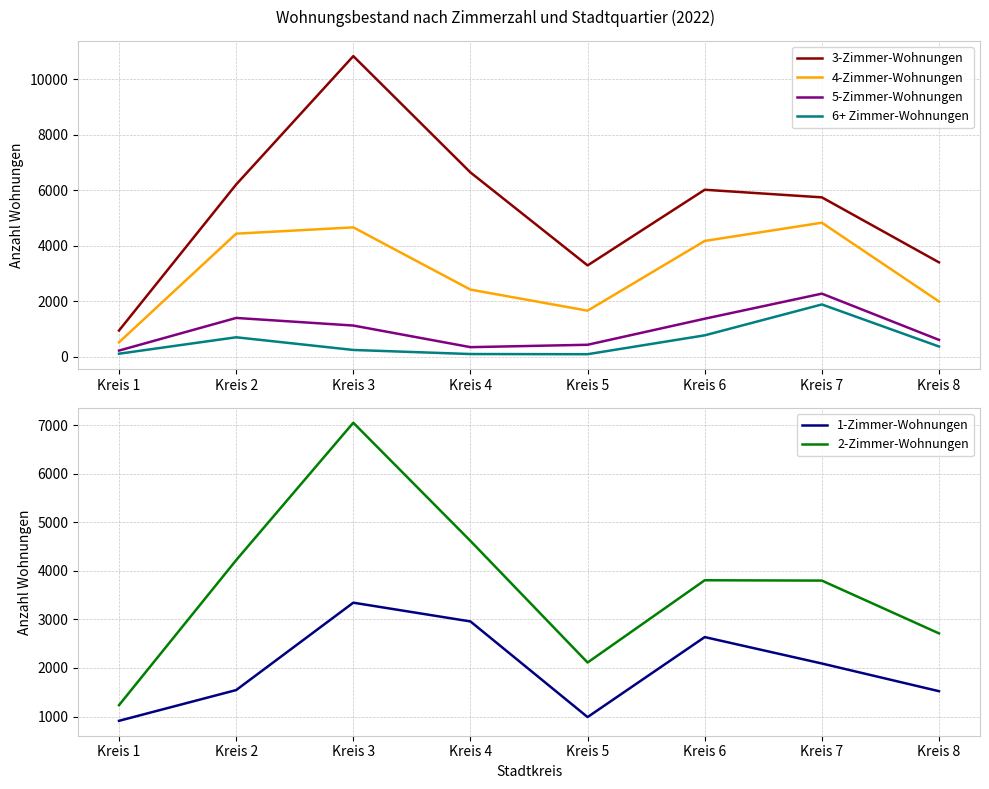

How many lines are shown in the chart?

6